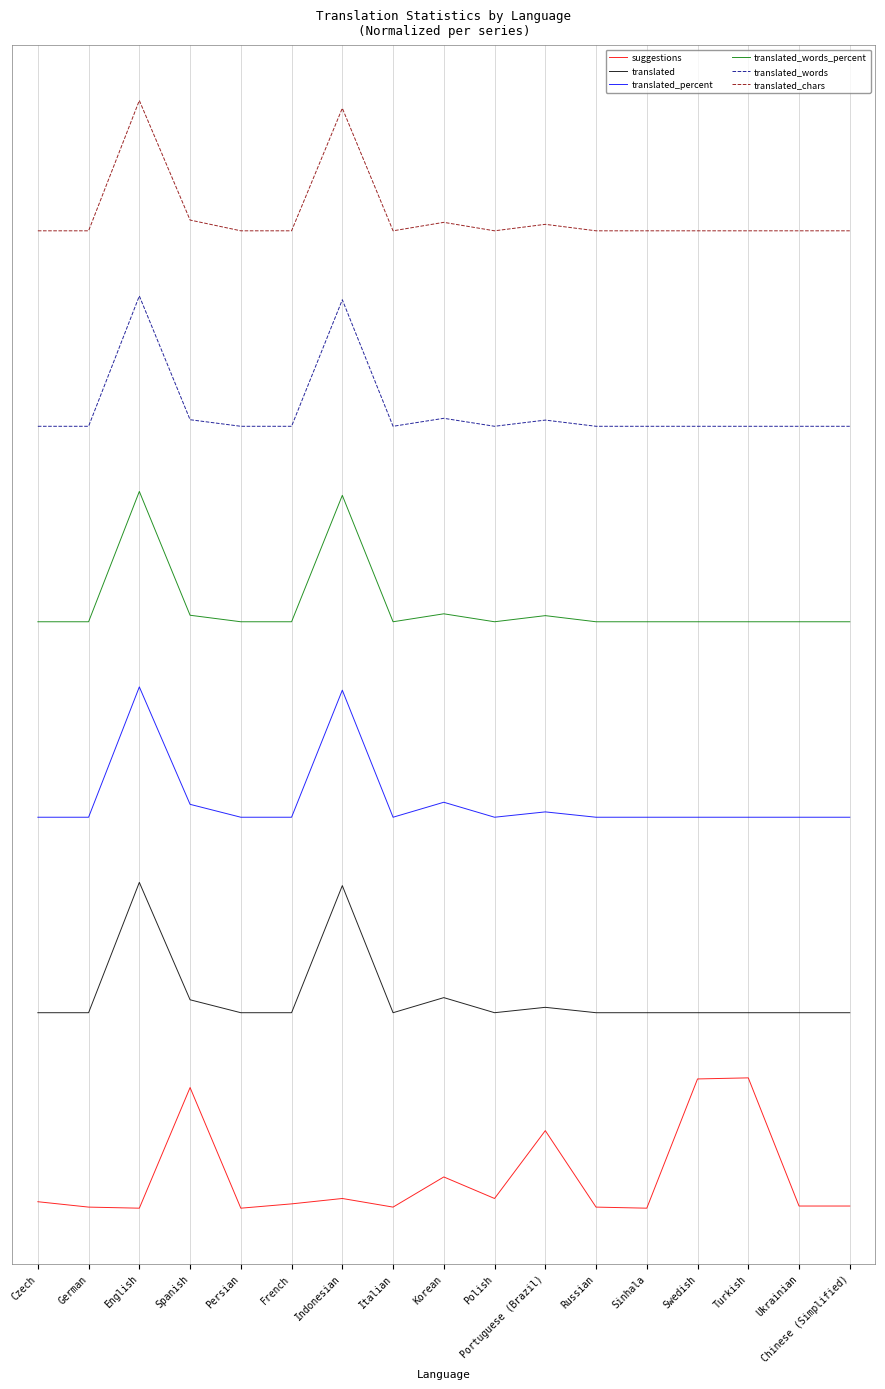

Which series has the widest spread of values?

suggestions